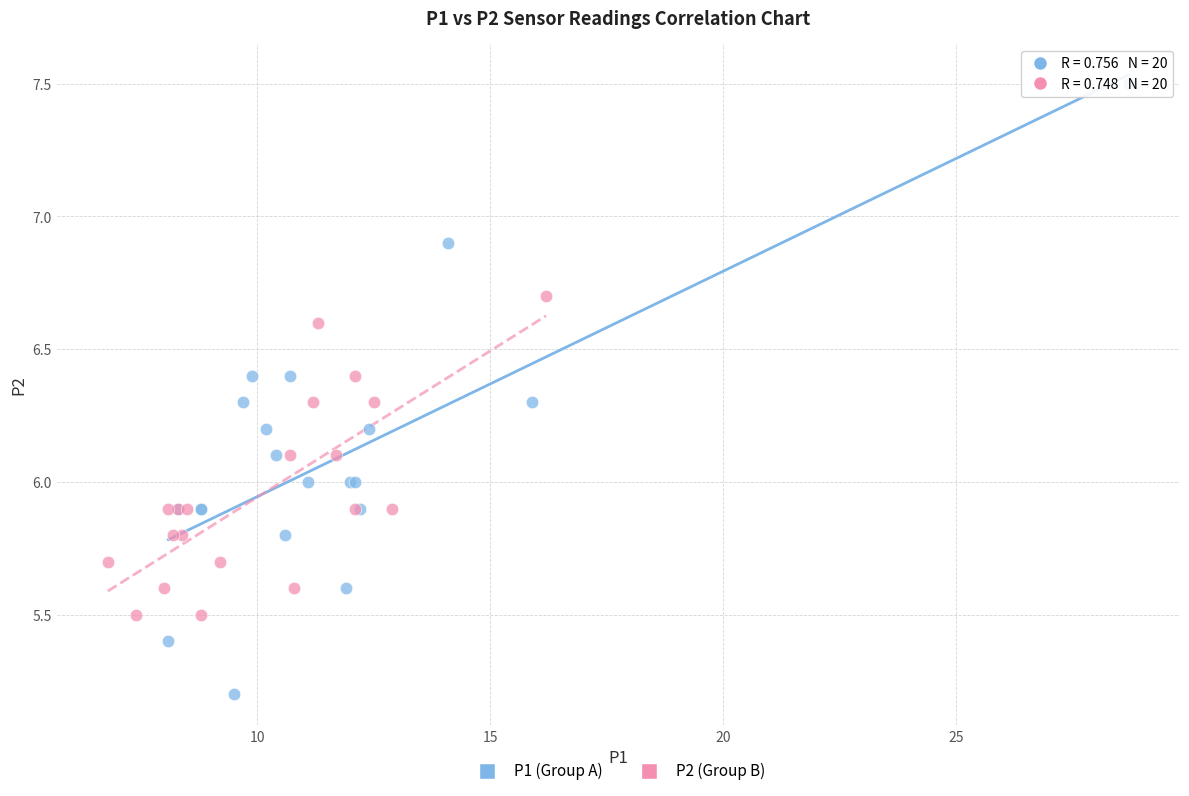

Which series reaches the minimum Y coordinate?

P1 (Group A)